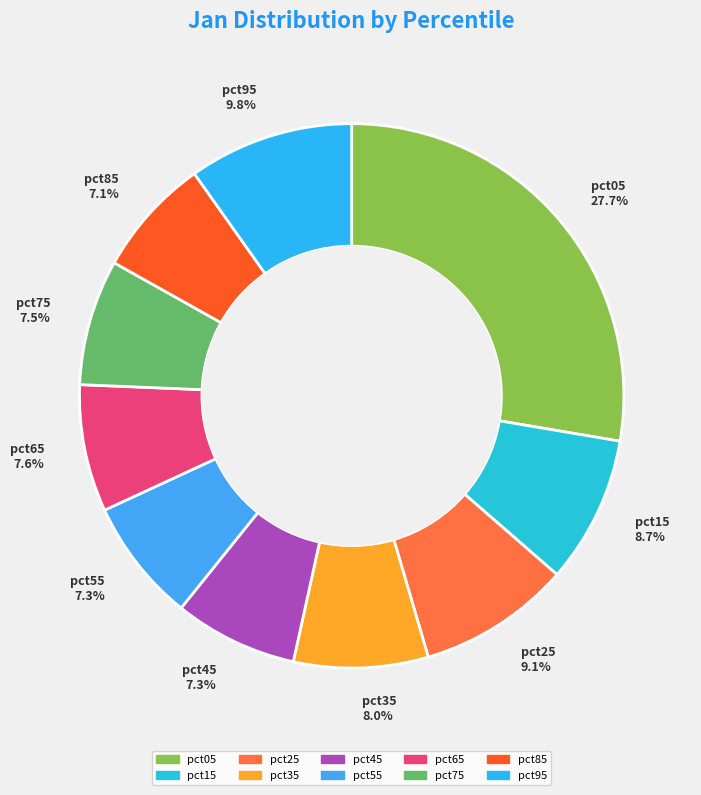

What percentage is the pct55 slice, to the nearest percent?

7%